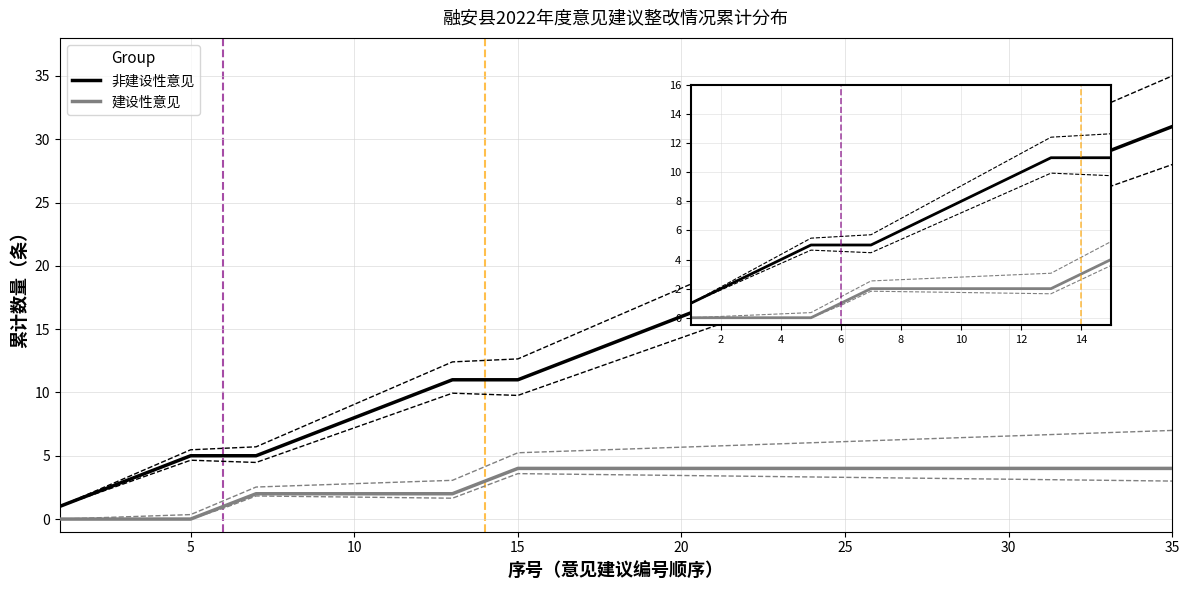

True or false: 建设性意见 and 非建设性意见 intersect in this chart.

False